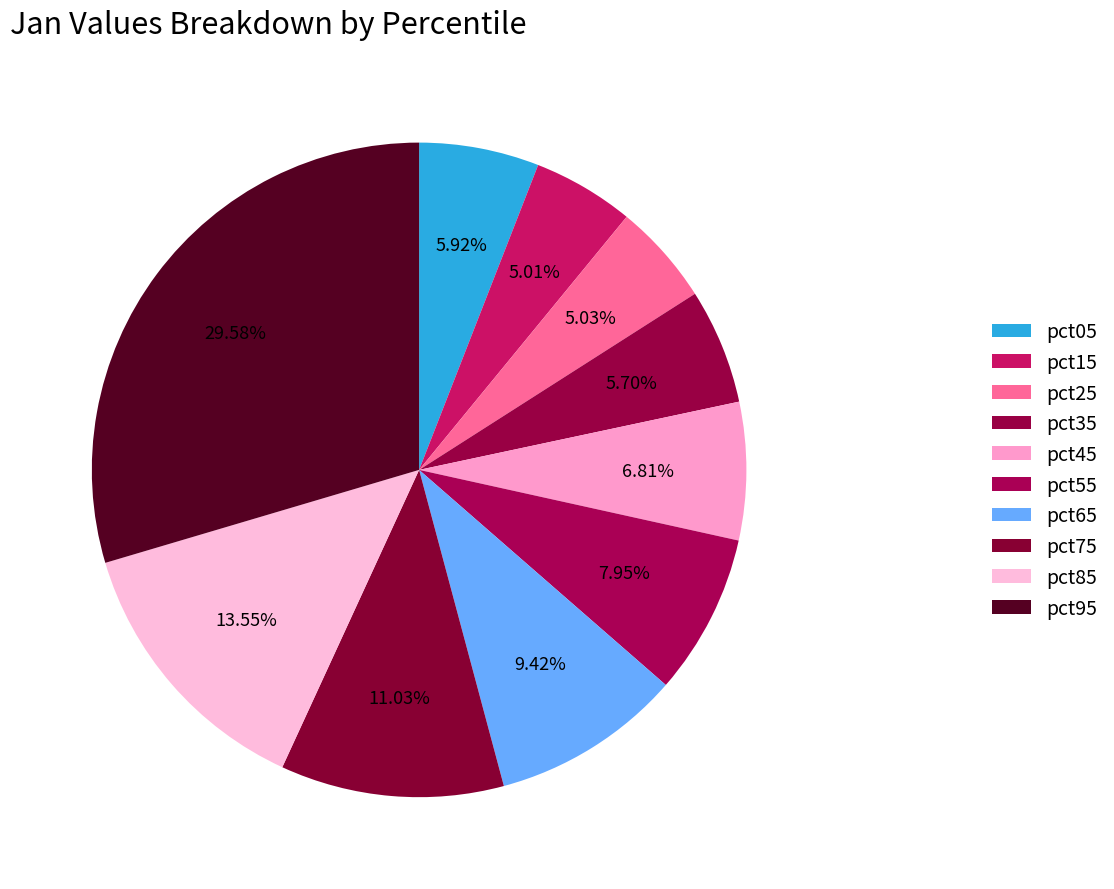

How many segments does this pie chart have?

10